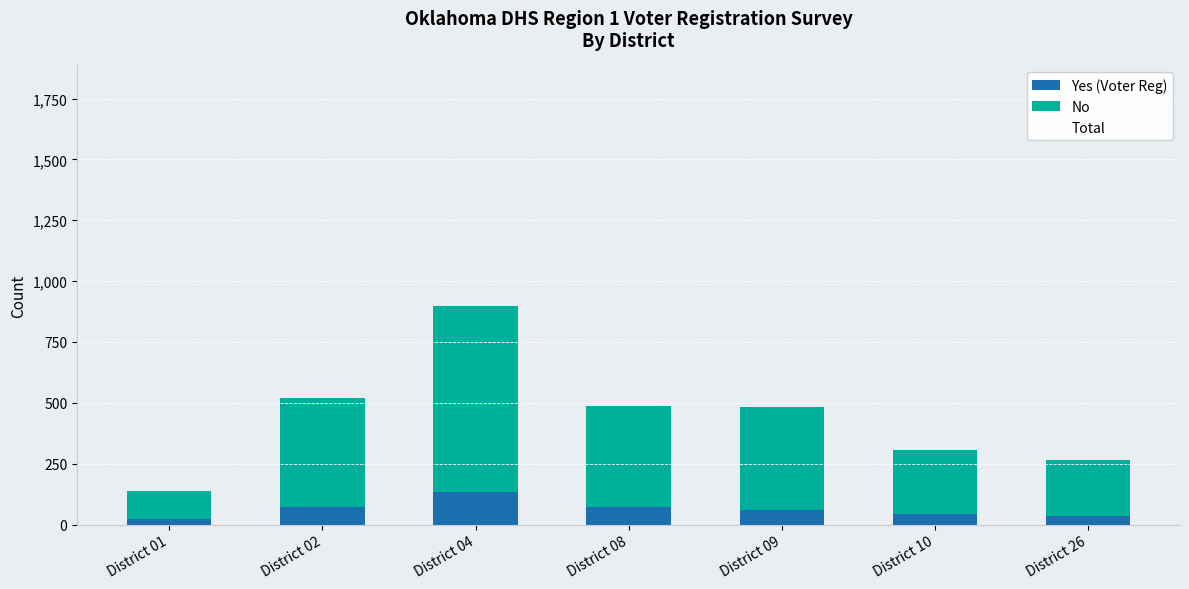

What is the maximum value for Yes (Voter Reg)?

132